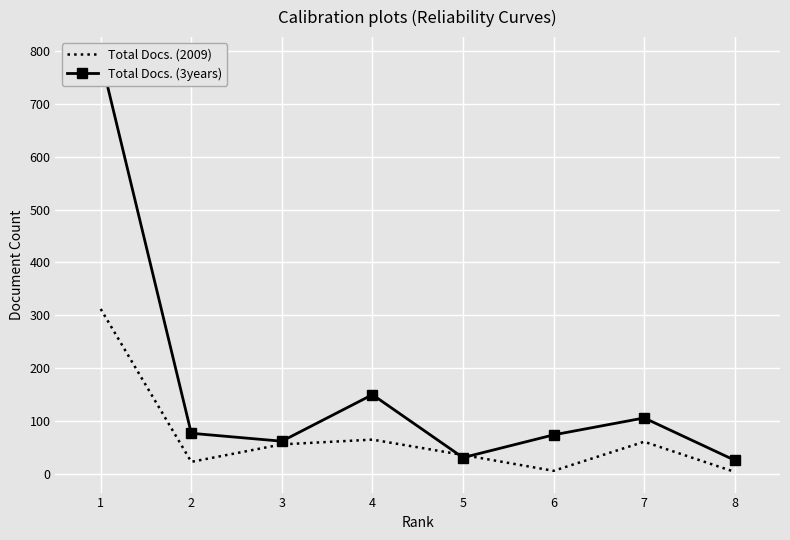

Rank the series by their maximum value, from lowest to highest.

Total Docs. (2009), Total Docs. (3years)